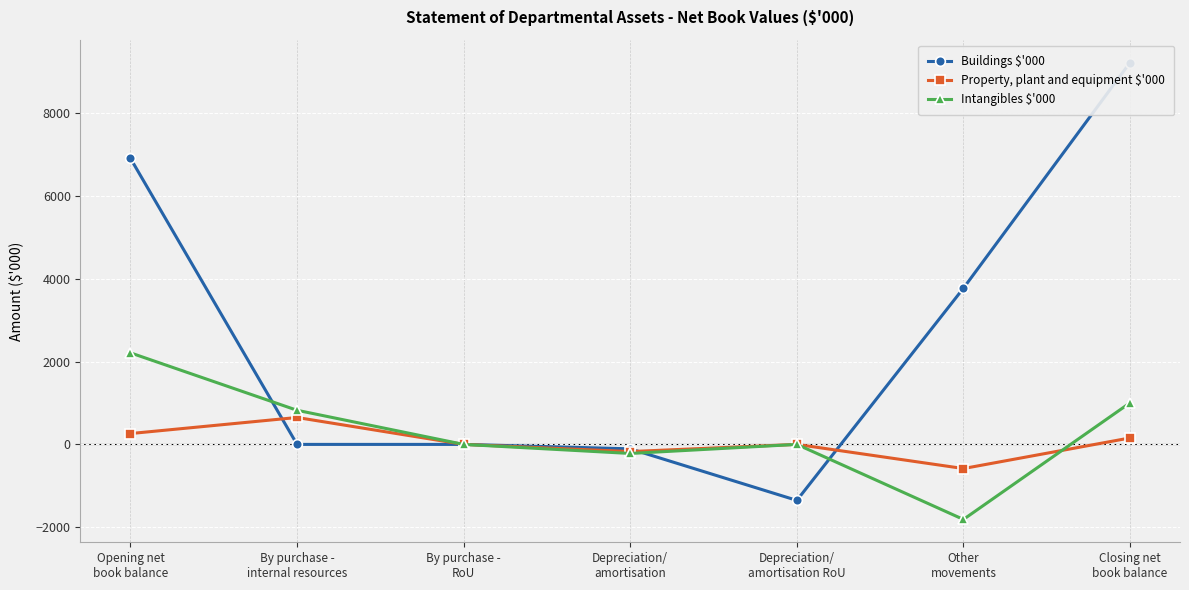

Reading left to right, extract all data points from this chart.

Buildings $'000: Opening net
book balance=6908	By purchase -
internal resources=0	By purchase -
RoU=0	Depreciation/
amortisation=-107	Depreciation/
amortisation RoU=-1352	Other
movements=3772	Closing net
book balance=9221
Property, plant and equipment $'000: Opening net
book balance=262	By purchase -
internal resources=650	By purchase -
RoU=0	Depreciation/
amortisation=-173	Depreciation/
amortisation RoU=0	Other
movements=-583	Closing net
book balance=156
Intangibles $'000: Opening net
book balance=2211	By purchase -
internal resources=824	By purchase -
RoU=0	Depreciation/
amortisation=-219	Depreciation/
amortisation RoU=0	Other
movements=-1812	Closing net
book balance=1004